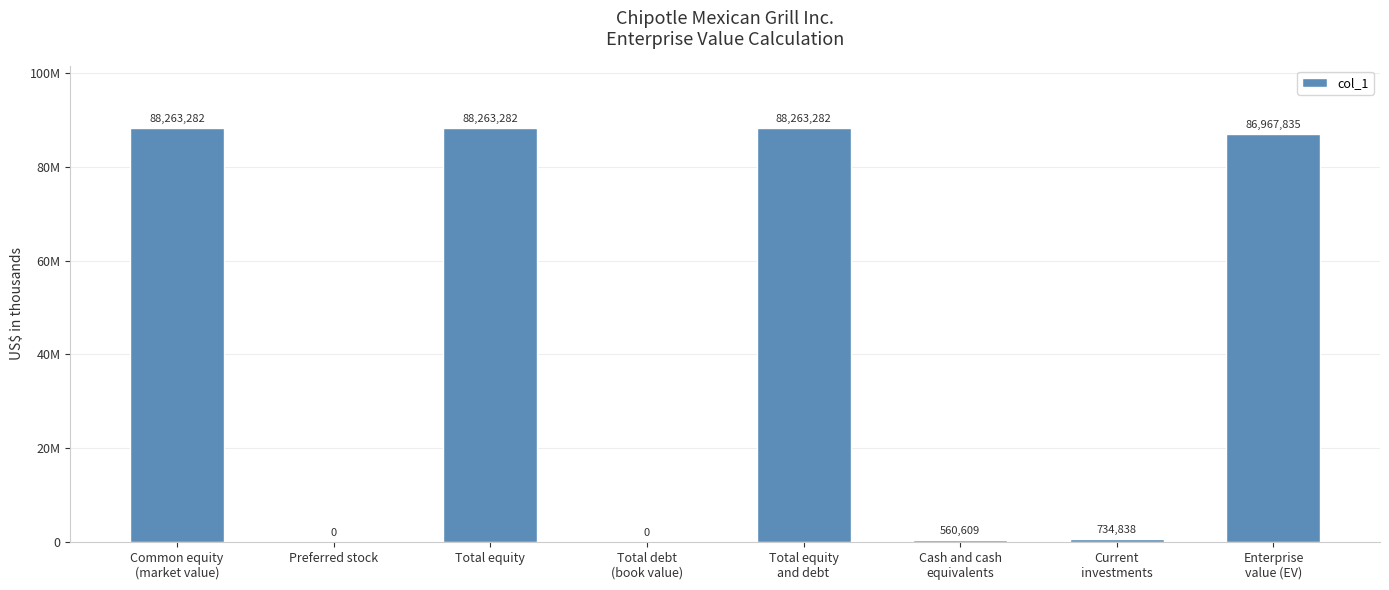

Is it true that the value at Total equity is 26819736?

False